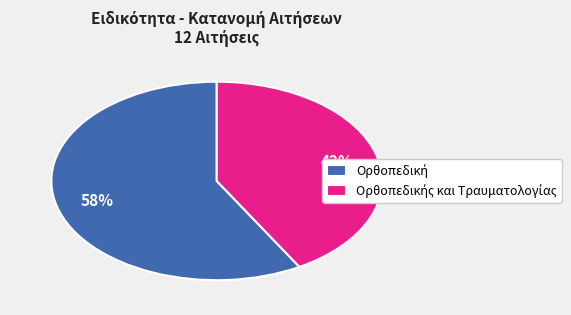

To the nearest percent, what is the average slice percentage?

50%